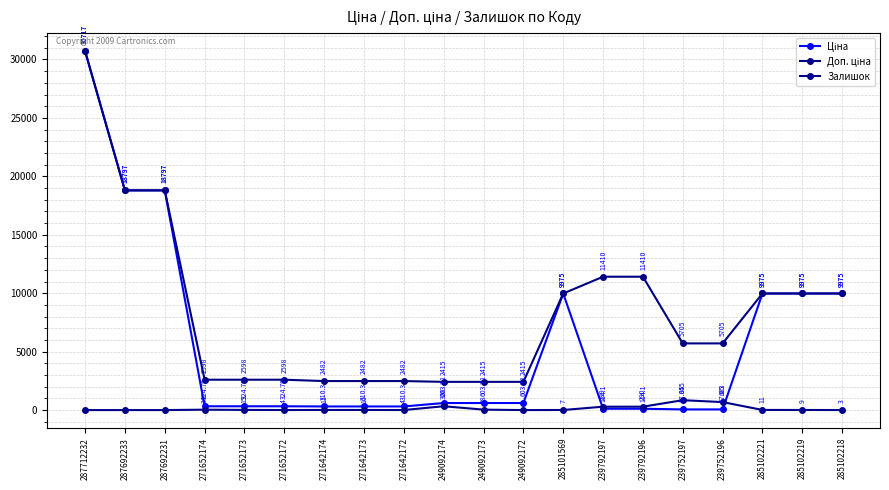

Count the number of data series in this chart.

3